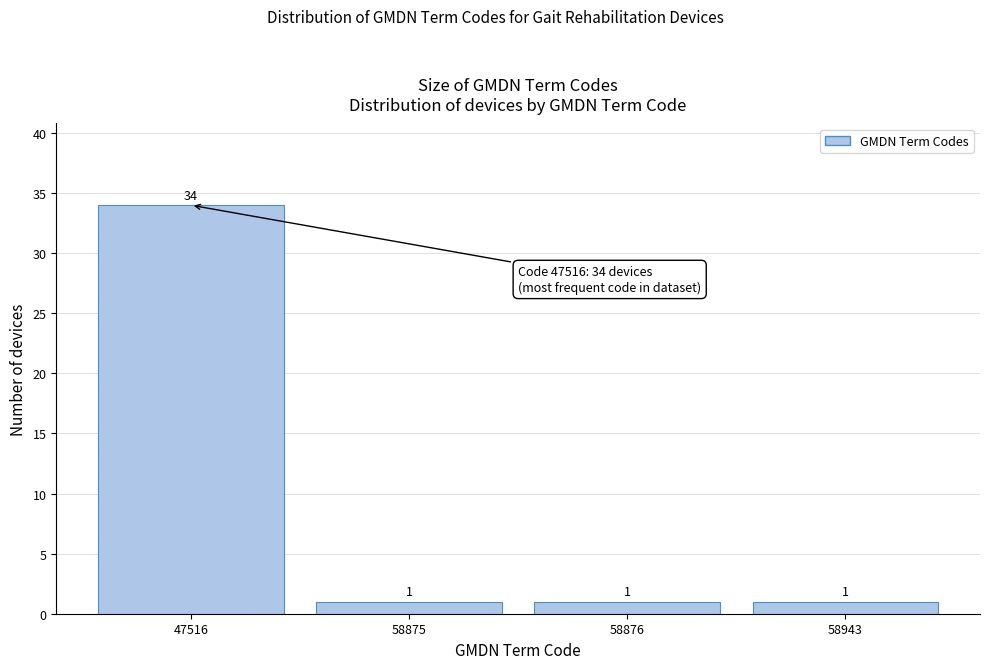

Reading left to right, extract all data points from this chart.

34	1	1	1